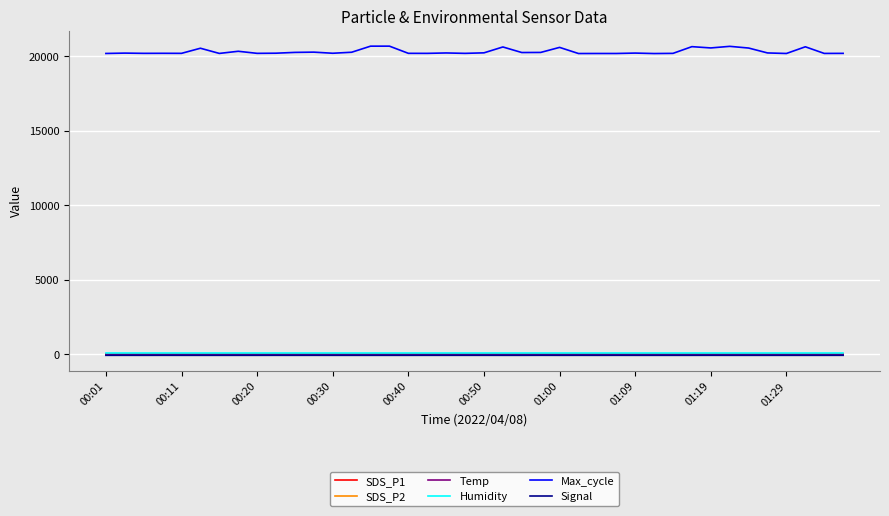

True or false: Humidity and Max_cycle intersect in this chart.

False